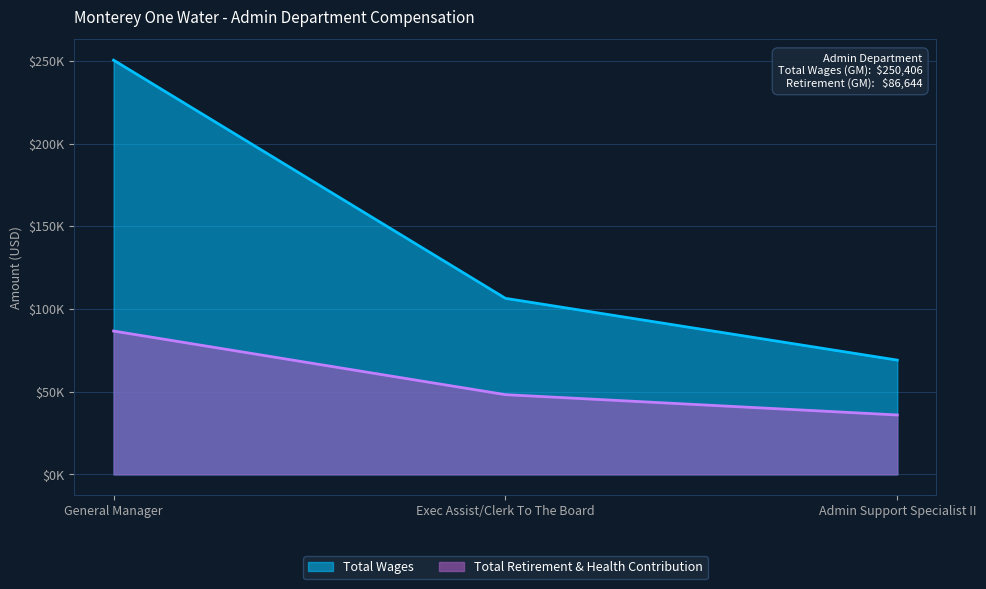

At which label does Total Wages first exceed 106414?

General Manager